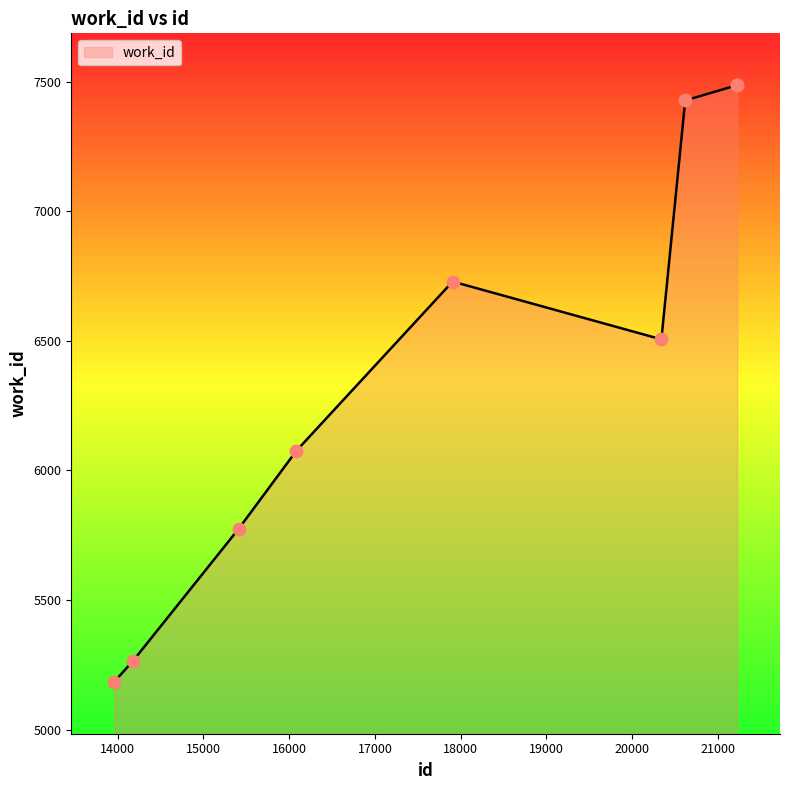

What is the ratio of the value at 14182 to the value at 20619?

0.7